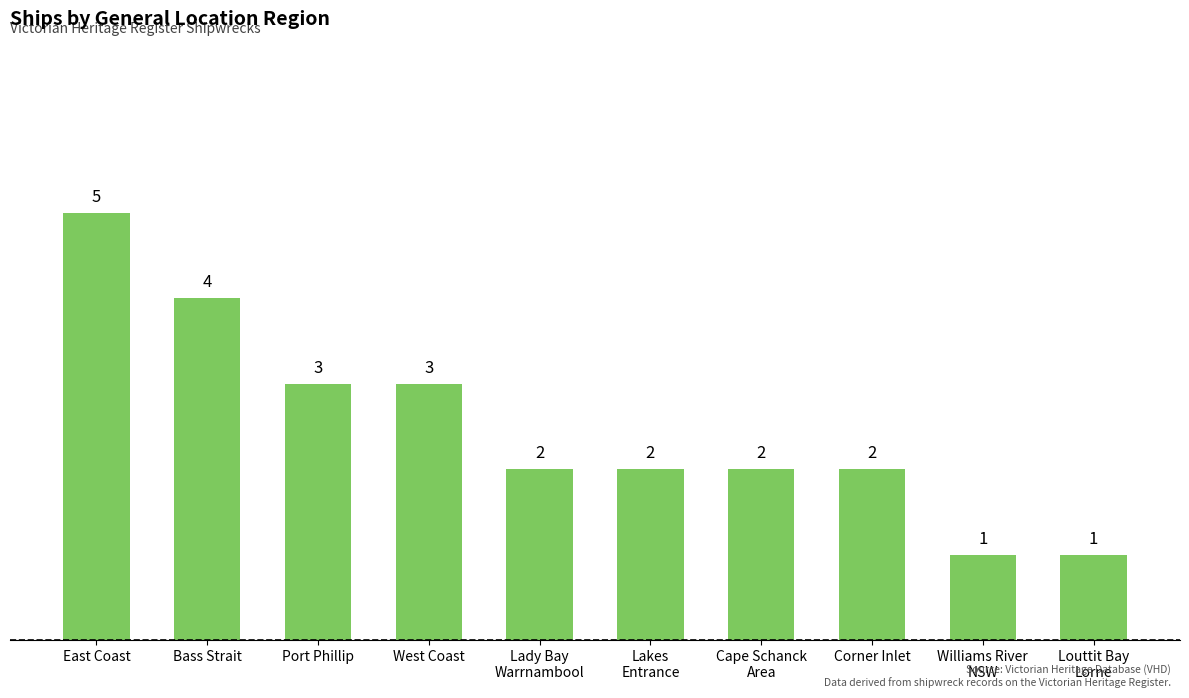

What is the ratio of the value at Lady Bay
Warrnambool to the value at Corner Inlet?

1.0